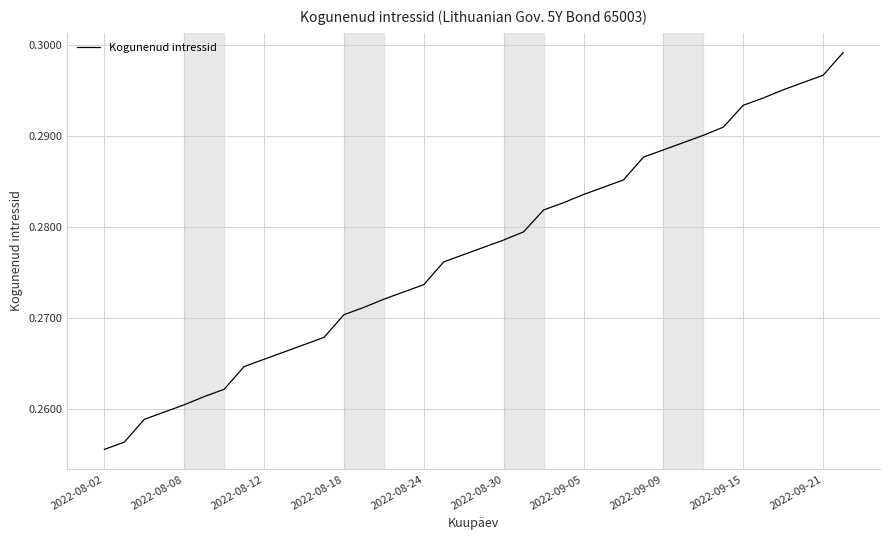

True or false: the data shows 0.4 at 2022-08-12.

False